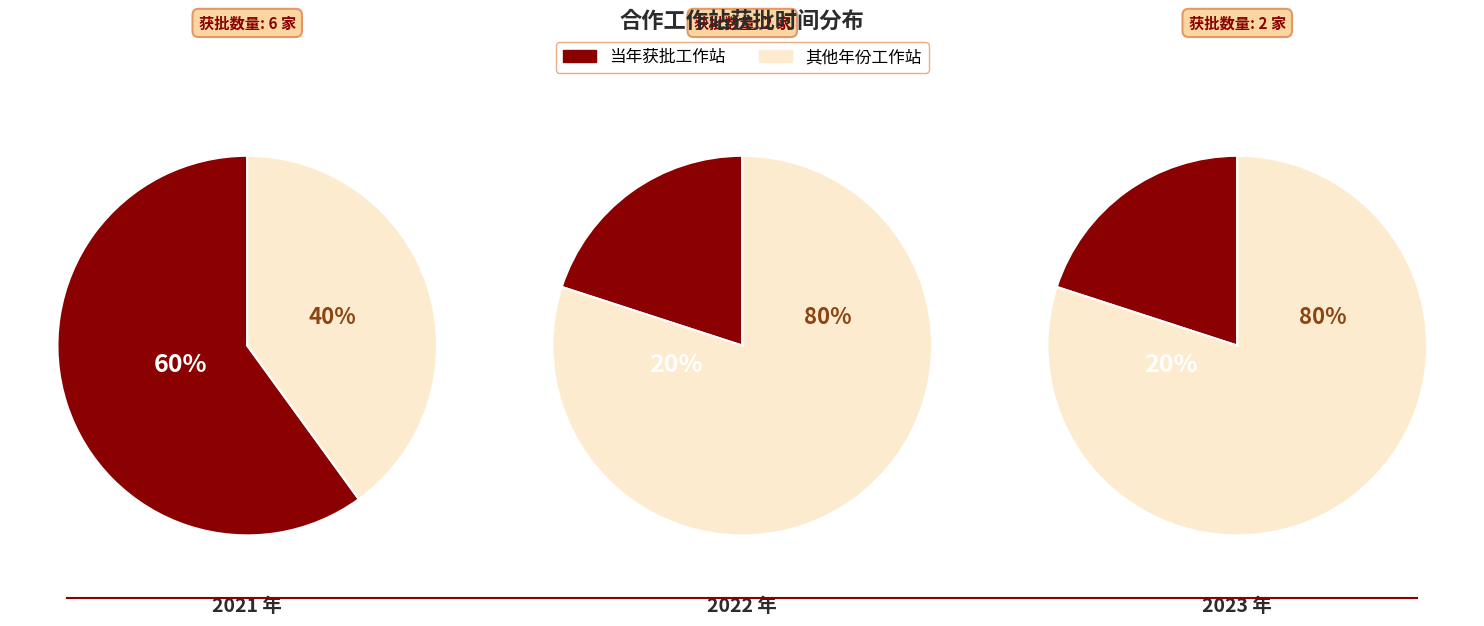

How many slices are in this pie chart?

3